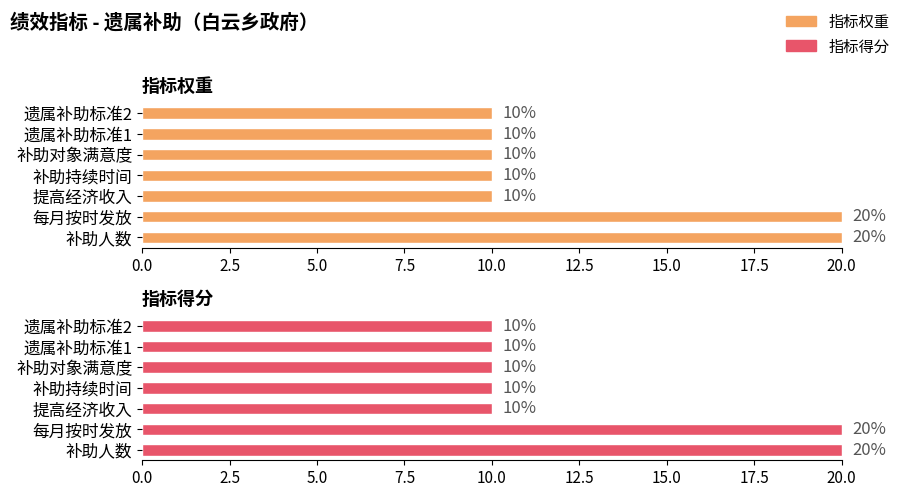

What is the difference between the second highest and second lowest values in the 指标得分 series?

10